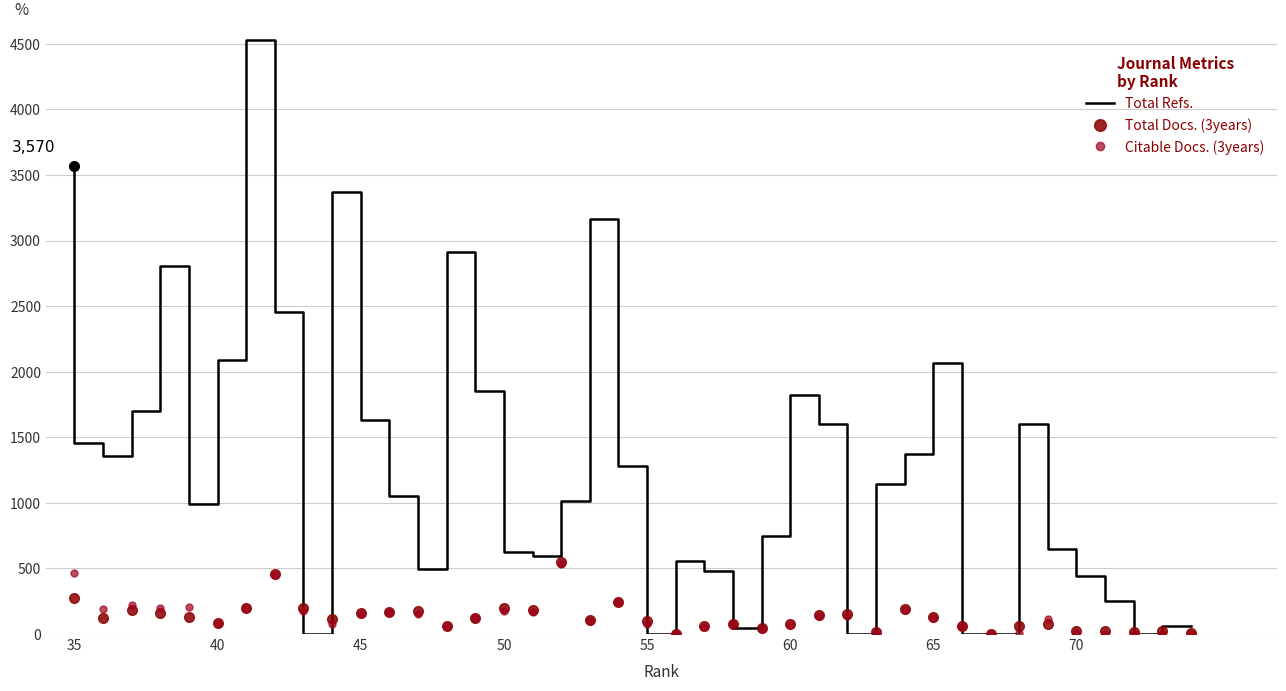

What are all the series names shown in the legend?

Total Refs., Total Docs. (3years), Citable Docs. (3years)